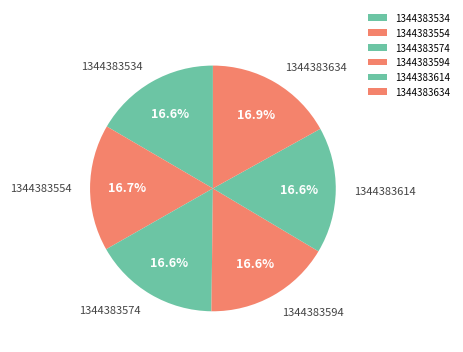

Count the number of slices in the pie.

6